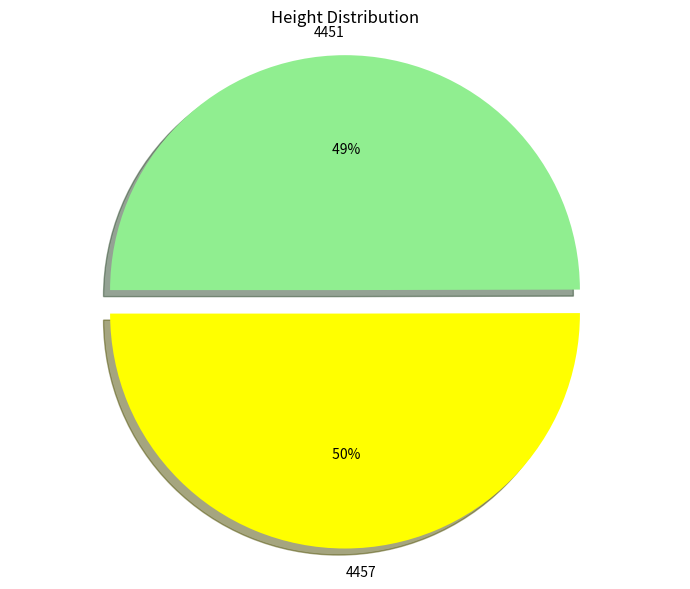

To the nearest percent, what percentage of the pie is 4457?

50%